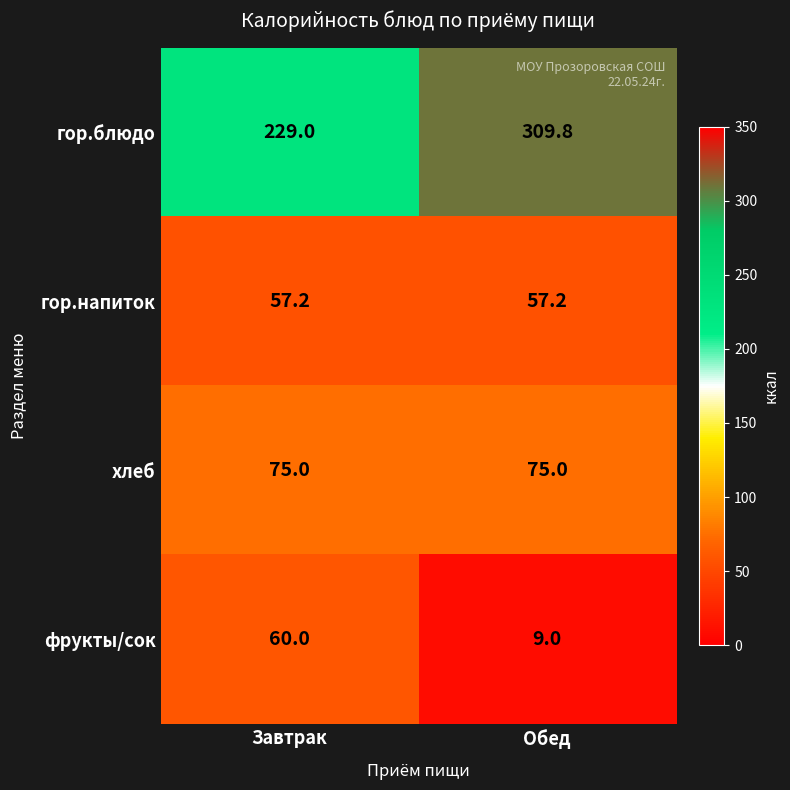

How many series are shown in this chart?

4